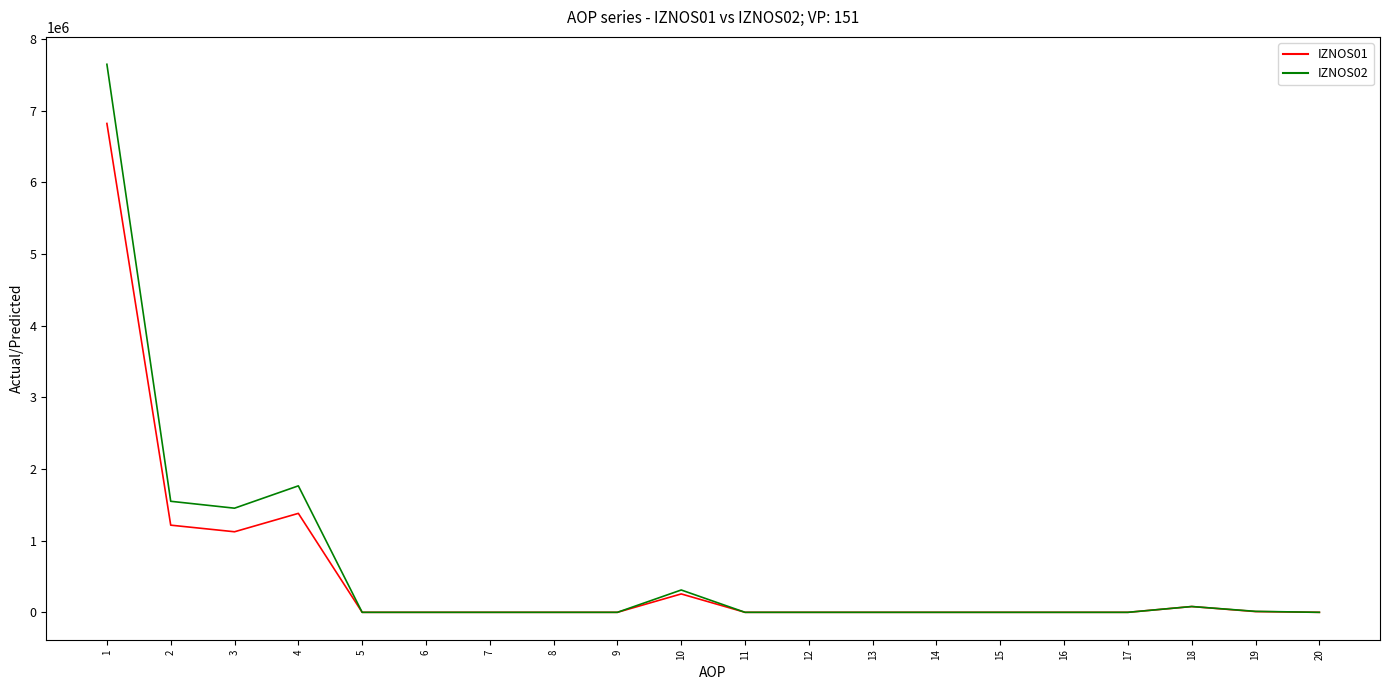

True or false: IZNOS02 has more than 0 points higher than both neighbors.

True